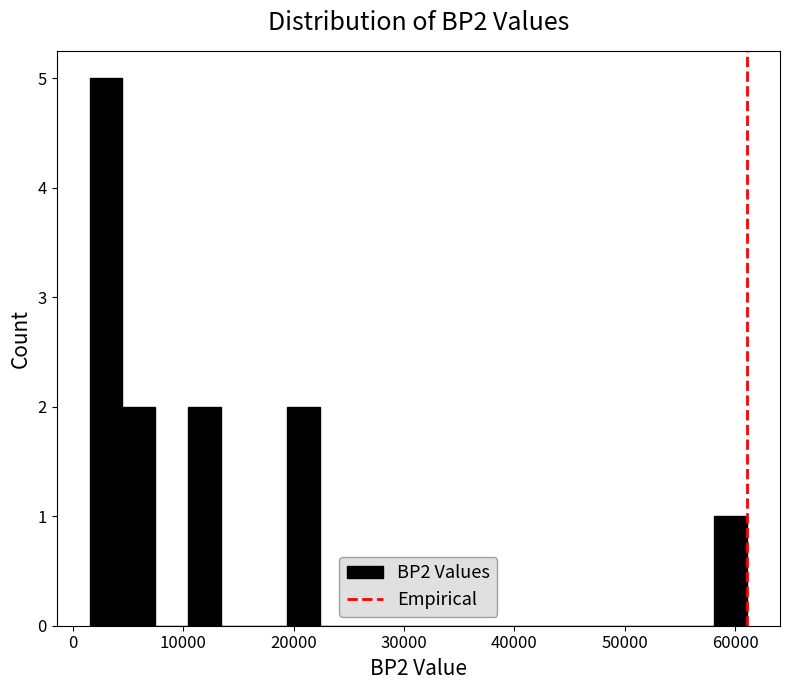

Around what value on the x-axis is the tallest bar? Give the approximate position of its centre, as read against the axis.

3000